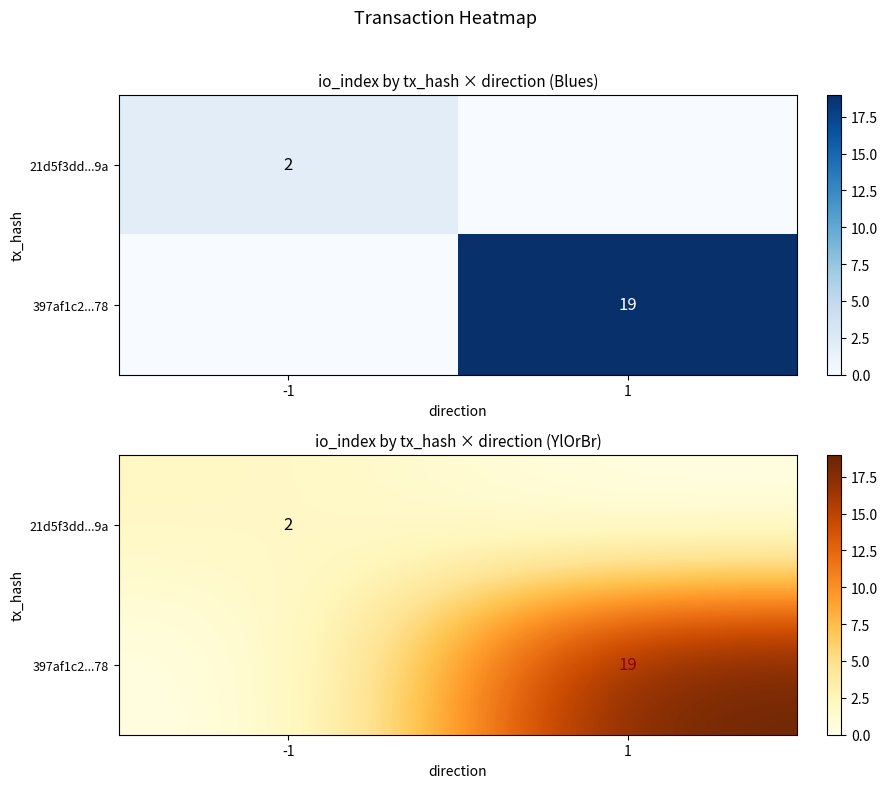

What is the sum of all 397af1c2...78 values?

19